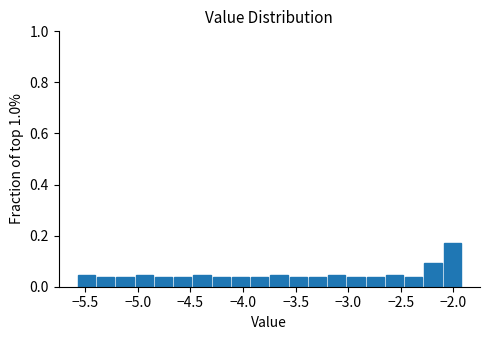

Read against the x-axis, roughly where is the centre of the tallest bar?

-2.00